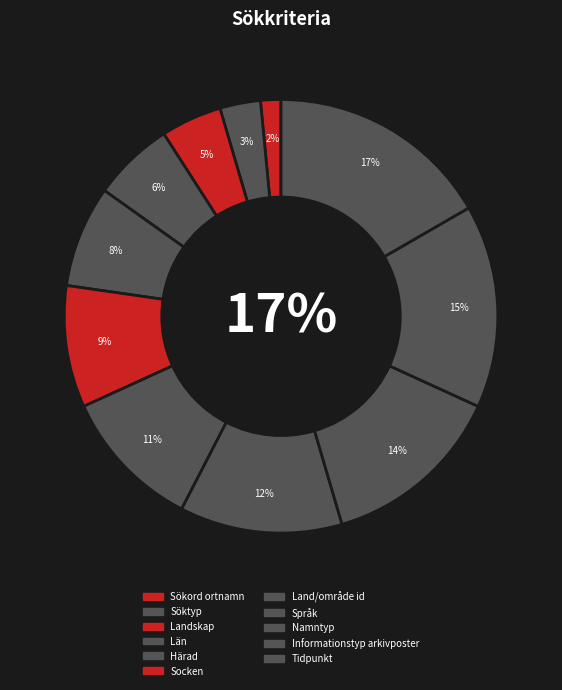

Between Land/område id and Landskap, which is larger?

Land/område id